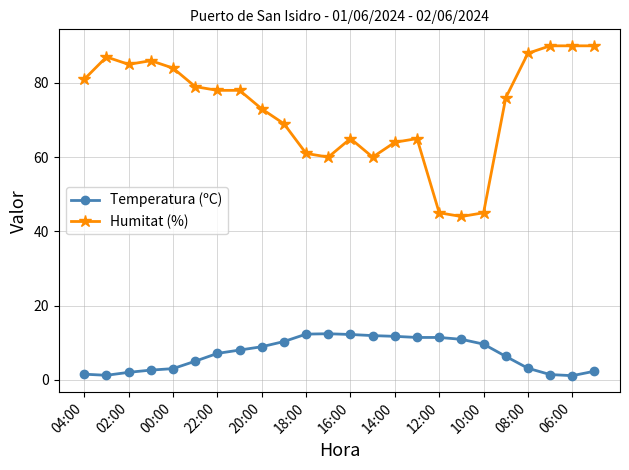

What is the sum of all Humitat (%) values?

1743.0